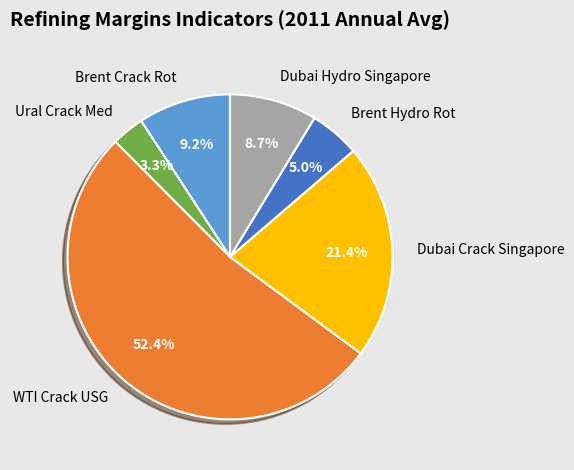

True or false: Brent Crack Rot accounts for 1% of the total.

False